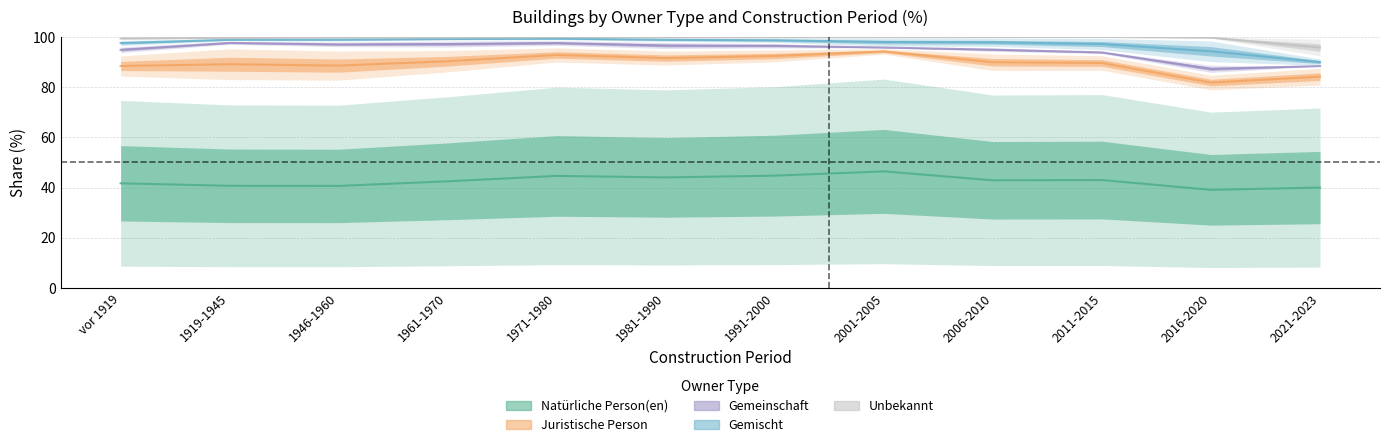

Which series changed the most between 1971-1980 and 2006-2010?

Juristische Person